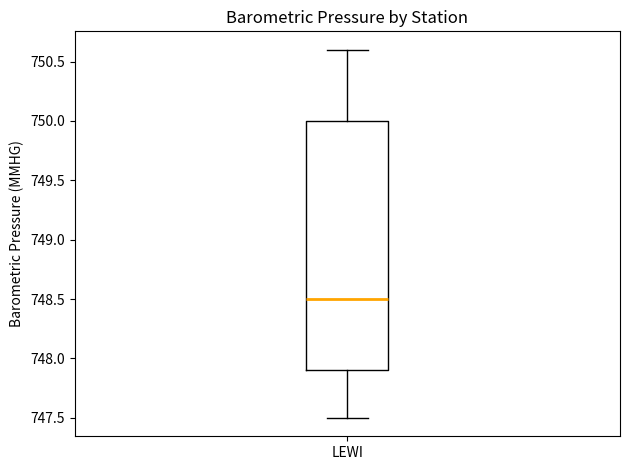

Transcribe this box plot: give where the median line is, the range the box spans, and where the two whiskers end, as read against the y-axis. The values are not printed on the chart, so give them approximately, as read against the axis.

median 748.5, box 747.9 to 750.0, whiskers 747.5 to 750.6